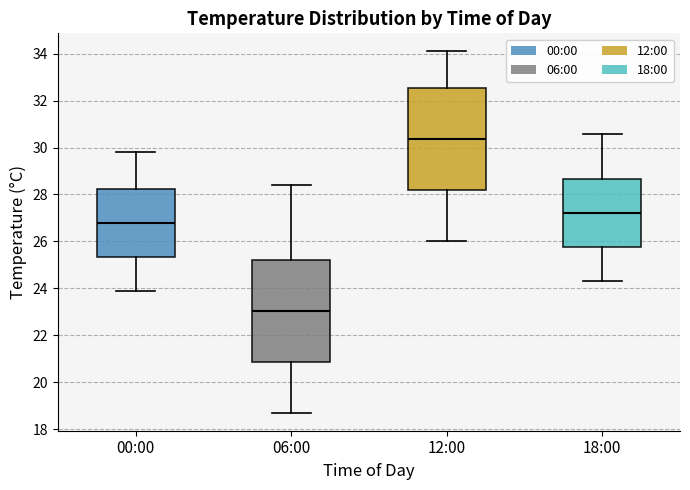

Where does the upper whisker of the box for 12:00 end on the y-axis? The values are not printed on the chart, so give them approximately, as read against the axis.

34.2